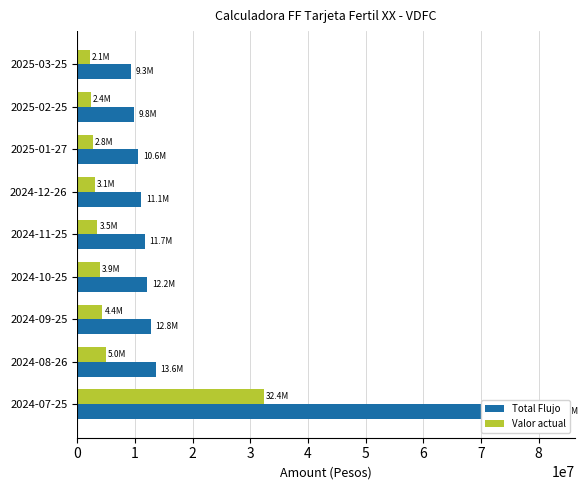

The value of Total Flujo at 2024-10-25 is 19410347.0. True or false?

False